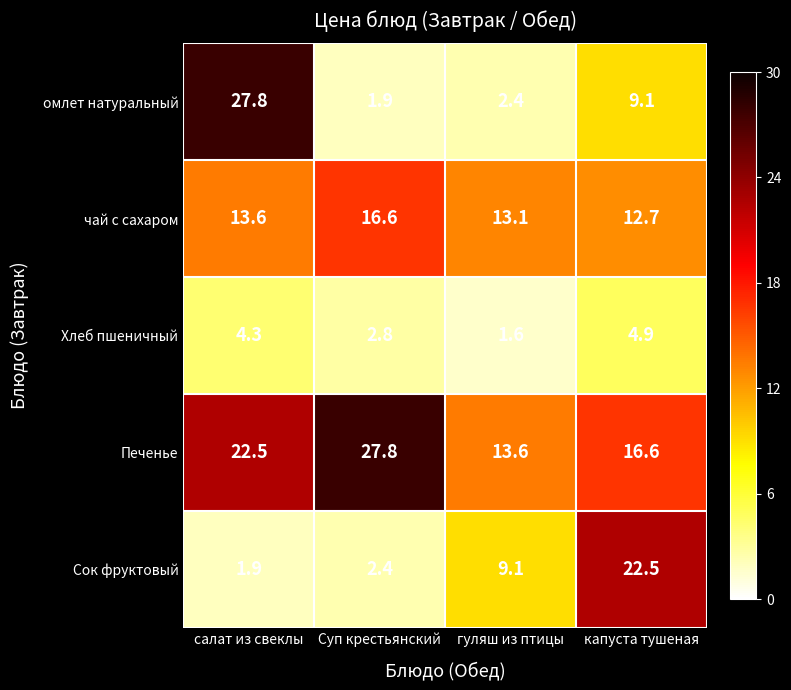

Rank the series at капуста тушеная from lowest to highest value.

Хлеб пшеничный, омлет натуральный, чай с сахаром, Печенье, Сок фруктовый